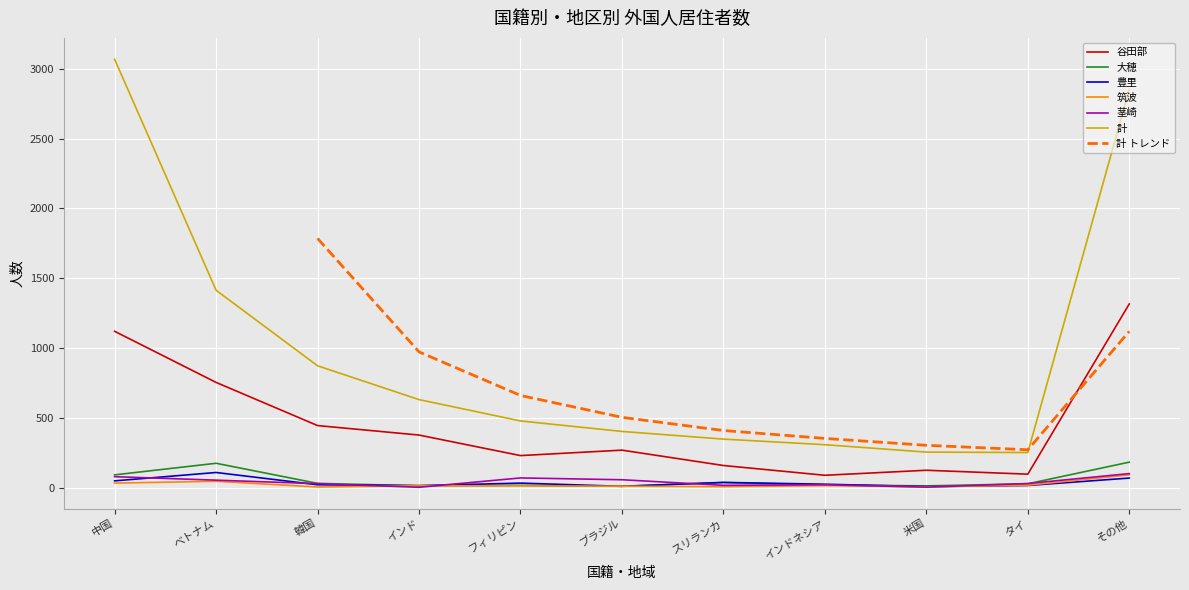

True or false: 計 has a value of 631 at インド.

True